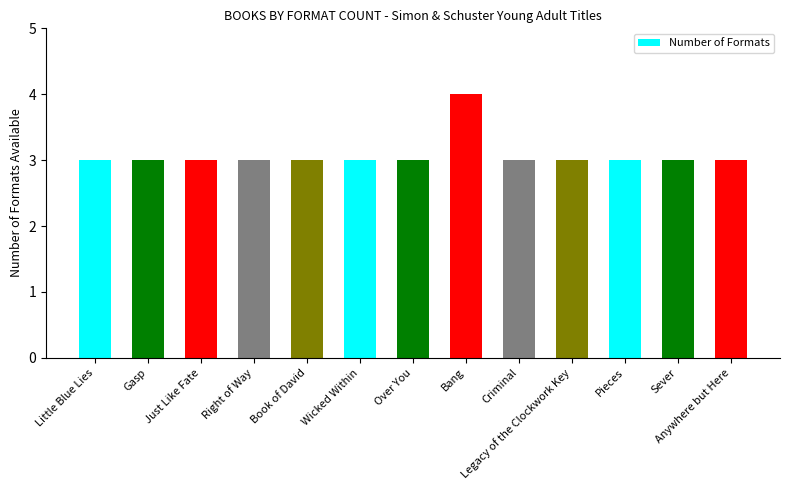

Does the chart contain stacked bars?

No